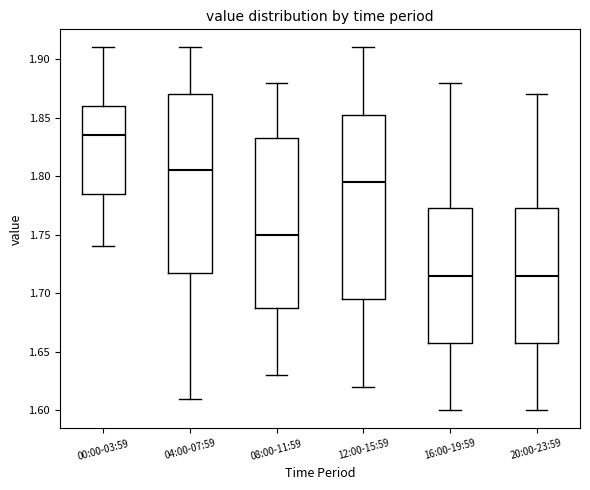

Which box is the tallest, from its lower edge to its upper edge?

12:00-15:59